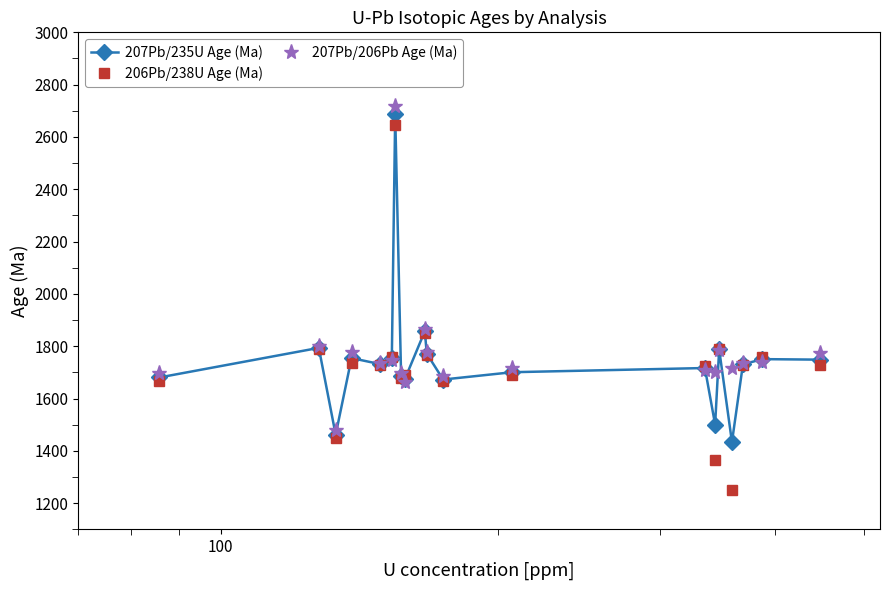

What is the lowest value of the 207Pb/235U Age (Ma) series?

1434.0